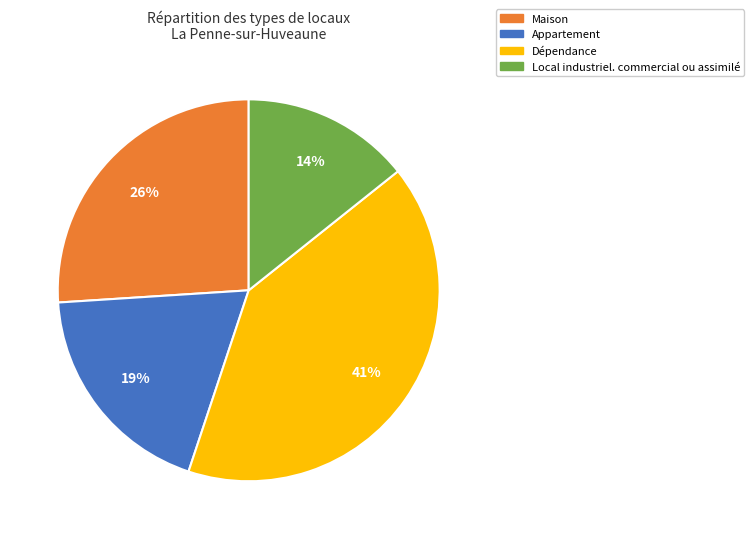

What is the ratio of the value at Local industriel. commercial ou assimilé to the value at Maison?

0.5